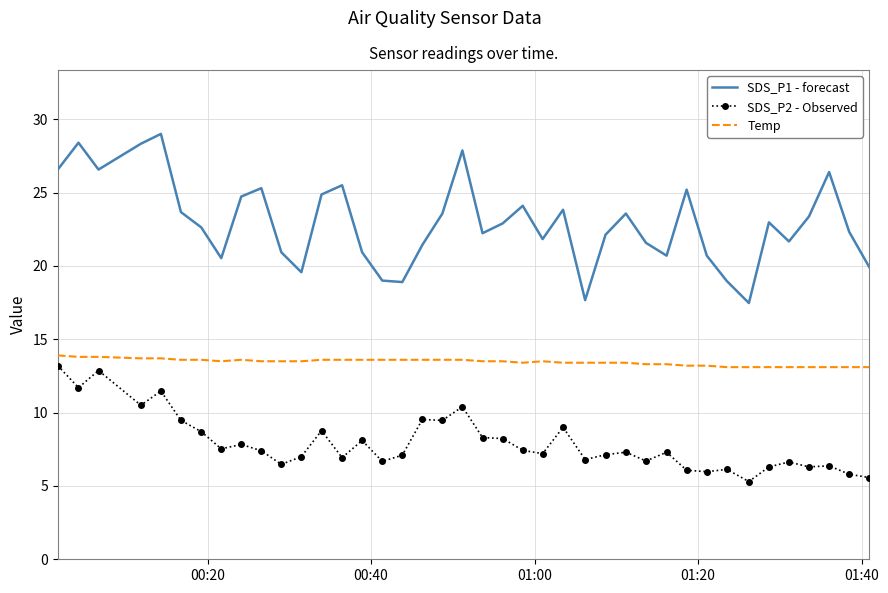

True or false: SDS_P1 - forecast and SDS_P2 - Observed cross at least once.

False